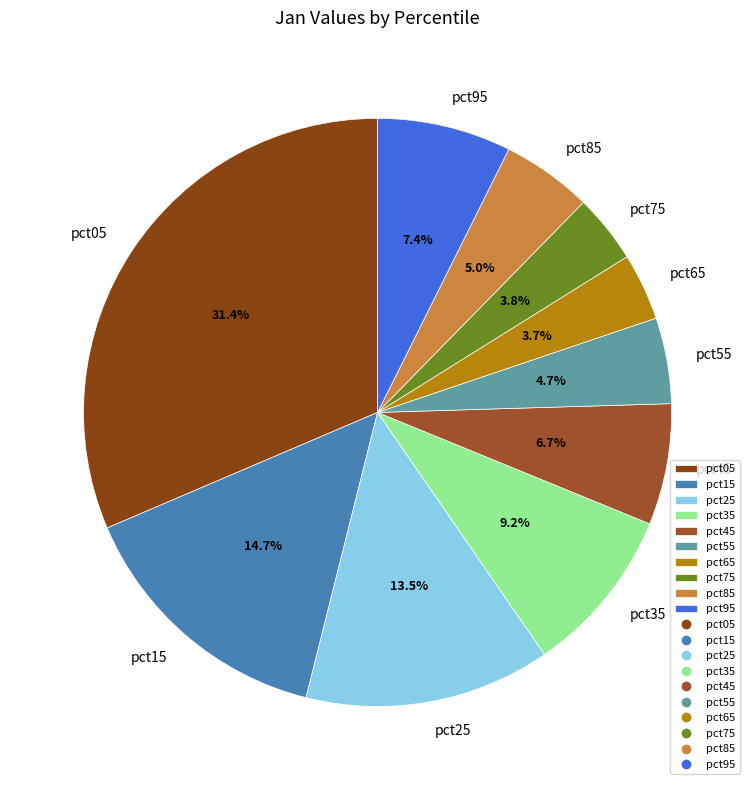

Combined, do pct65 and pct05 account for over 50%?

No